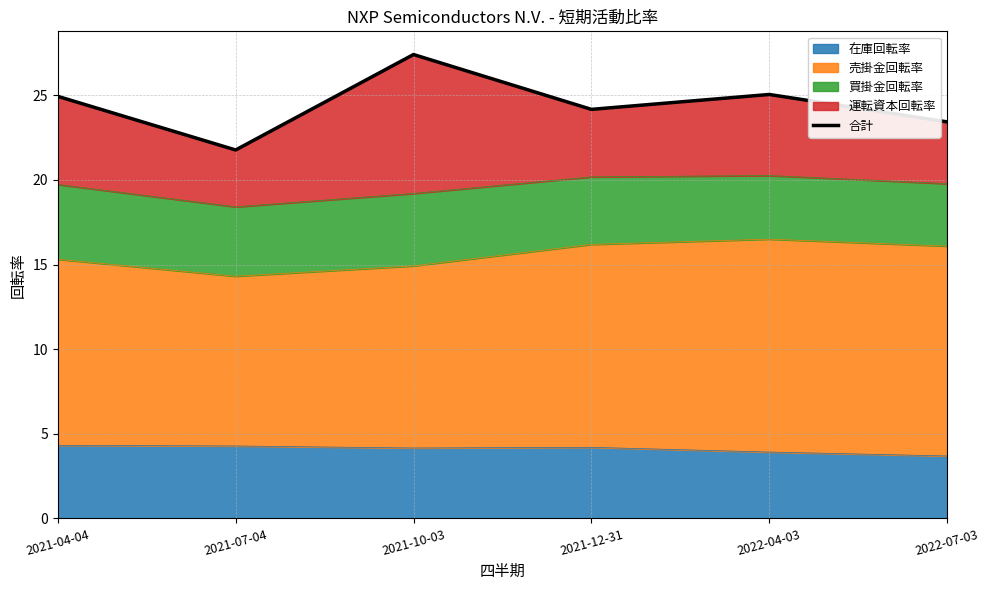

What is the change in value from 2021-10-03 to 2022-04-03?

-2.4